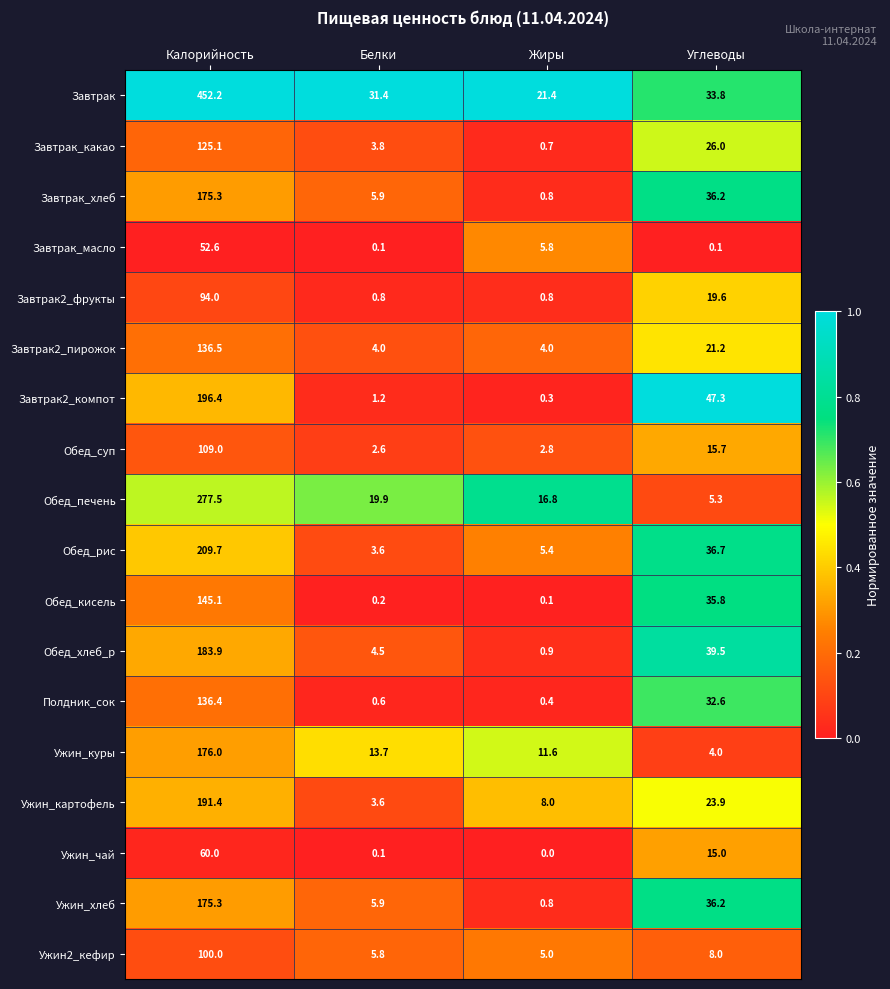

Where does the Завтрак2_пирожок series first go above 21?

Калорийность